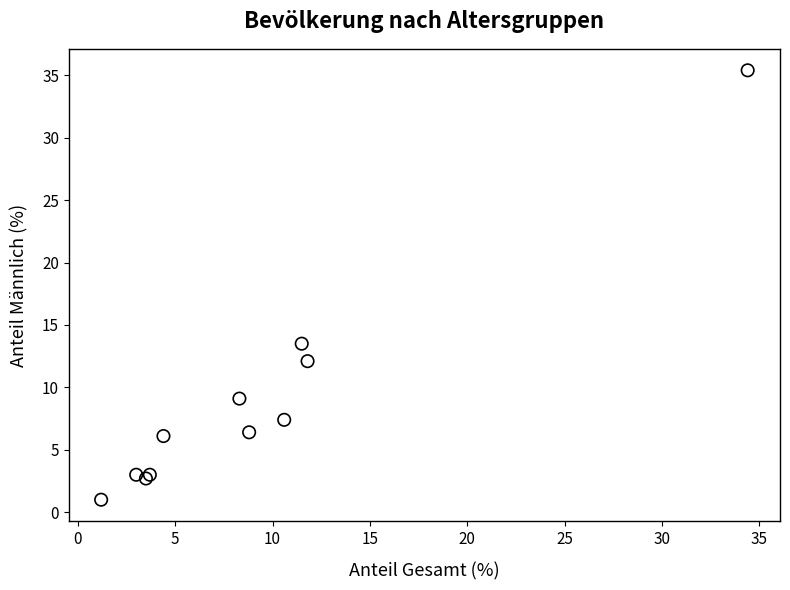

What Y value in the scatter plot is closest to 18?

13.5